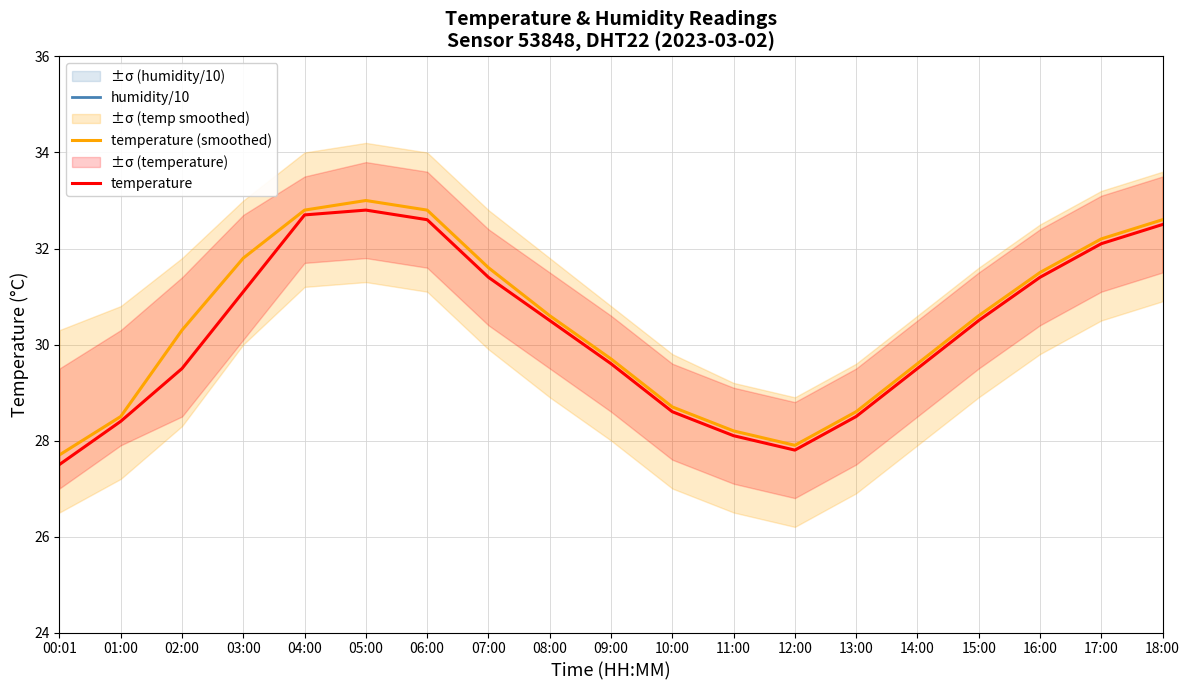

True or false: temperature (smoothed) has more than 0 interior local peaks.

True